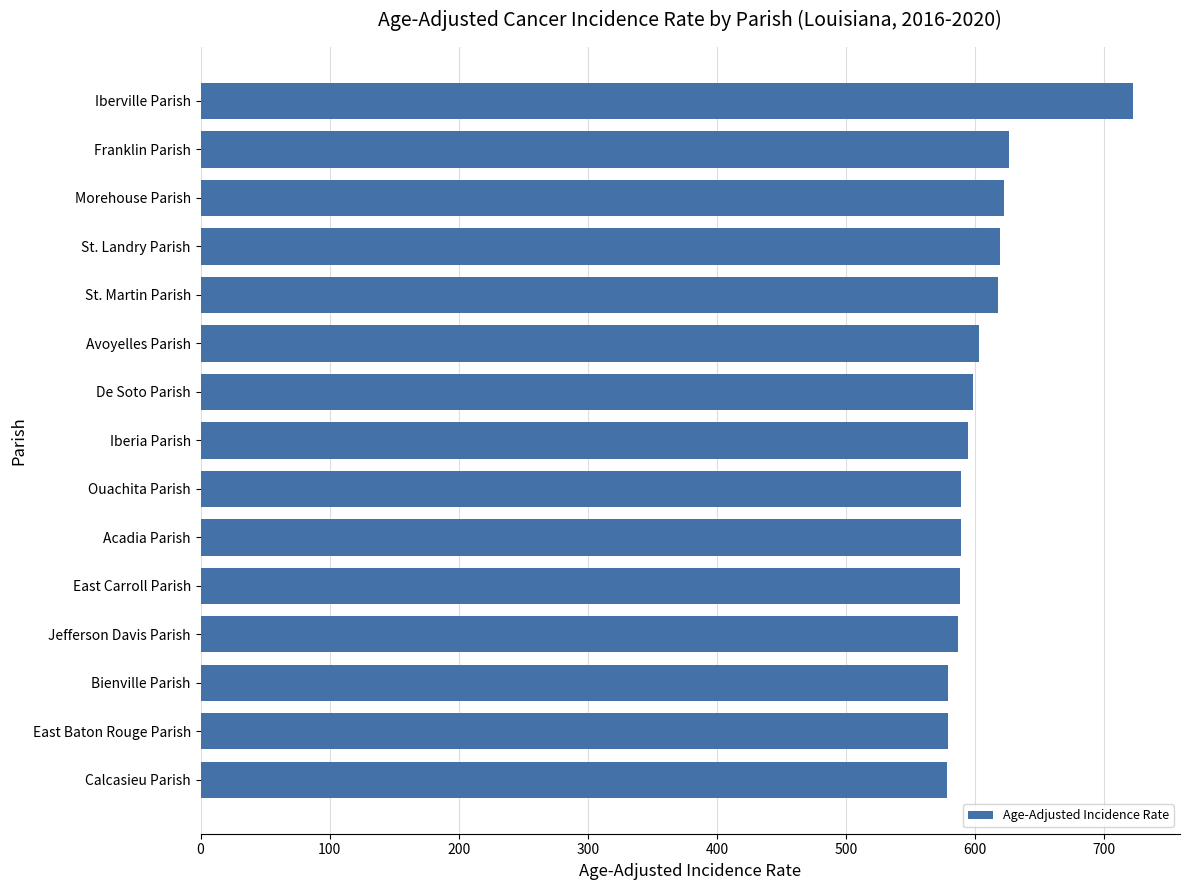

What is the greatest value displayed?

722.4